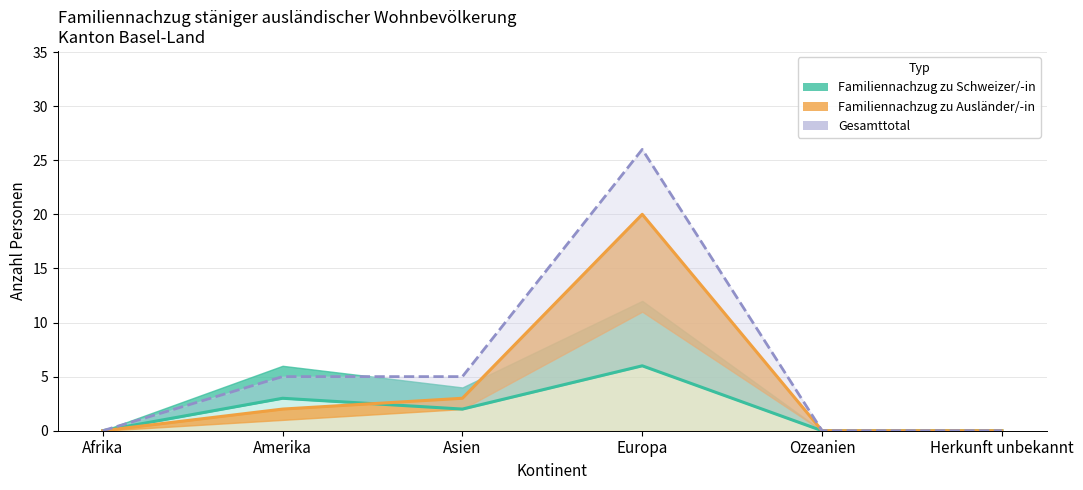

What is the sum of all values?

36